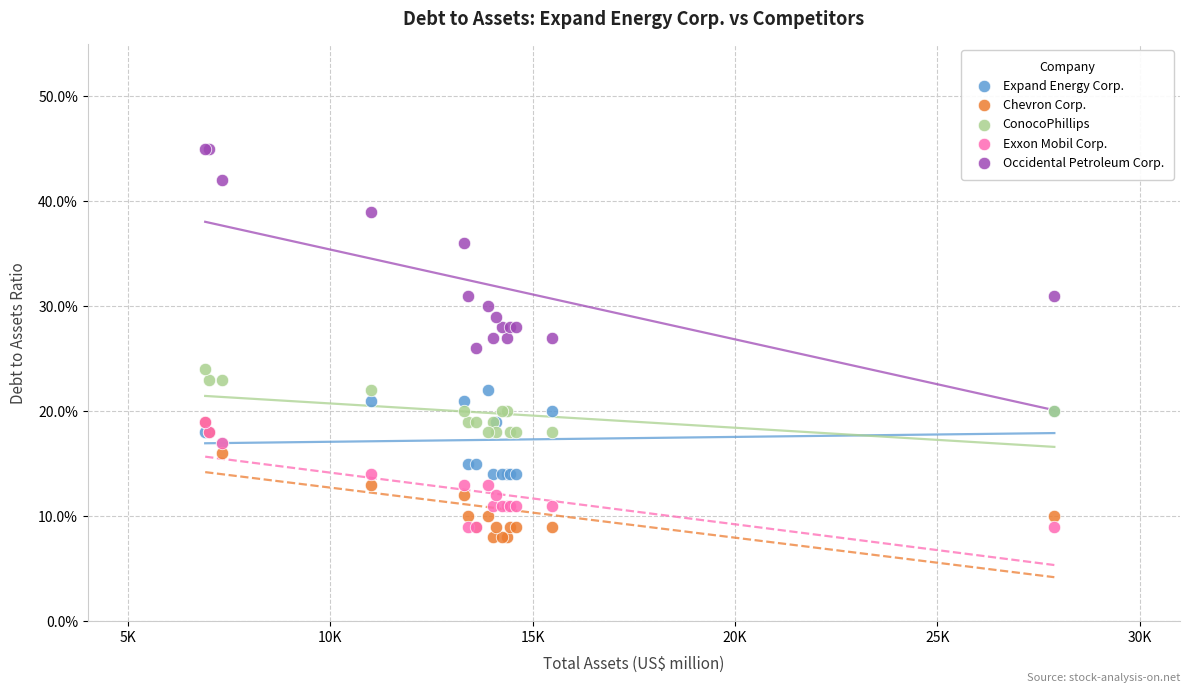

What are all the series names shown in the legend?

Expand Energy Corp., Chevron Corp., ConocoPhillips, Exxon Mobil Corp., Occidental Petroleum Corp.